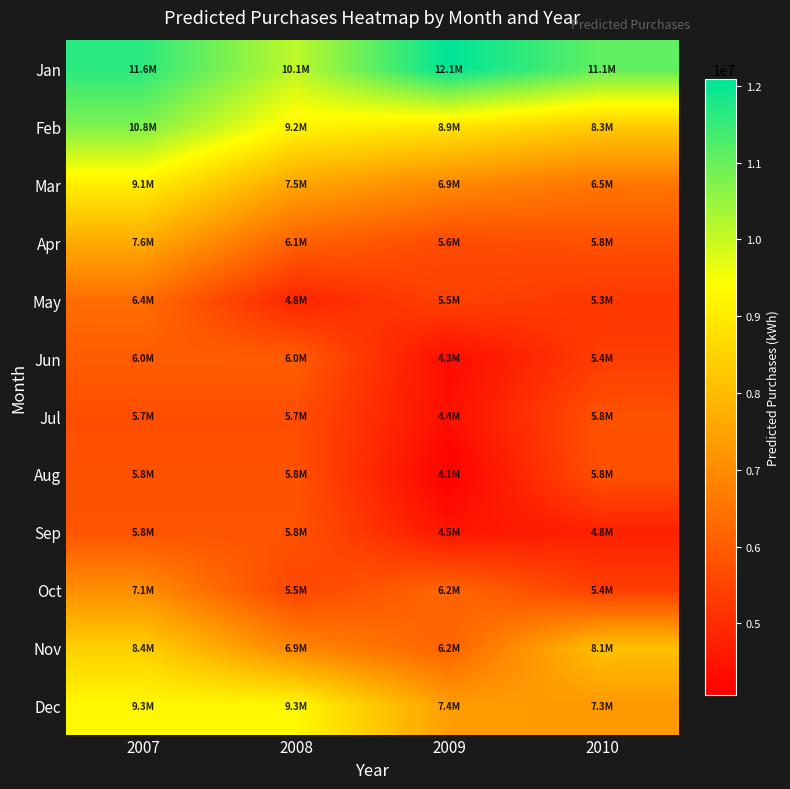

Which label corresponds to the largest value in the chart?

2009